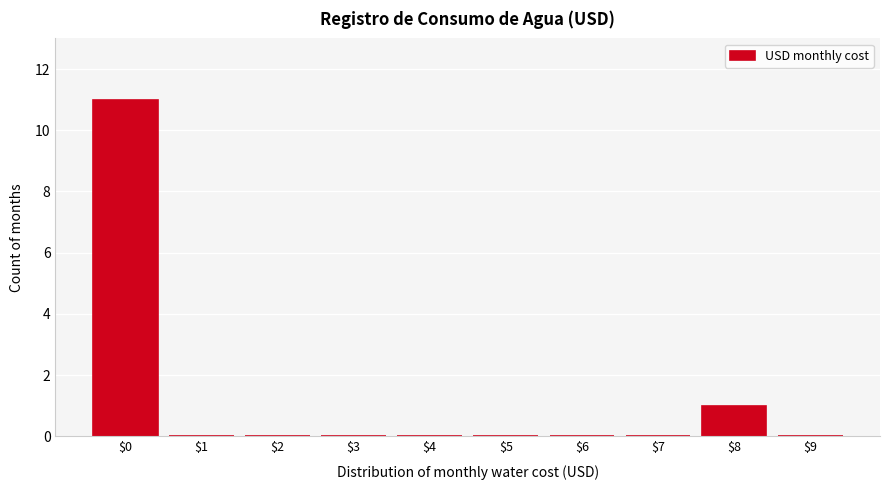

At which label is the value closest to 5?

$8